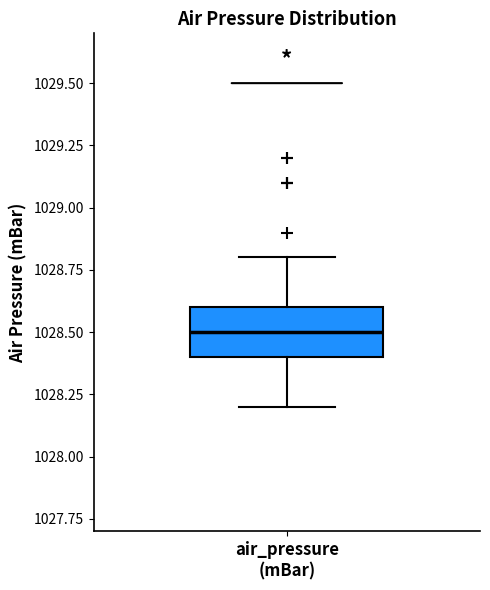

Read this box plot against the y-axis: the position of the median line, the range covered by the box, and the ends of both whiskers. The values are not printed on the chart, so give them approximately, as read against the axis.

median 1028.5, box 1028.4 to 1028.6, whiskers 1028.2 to 1028.8